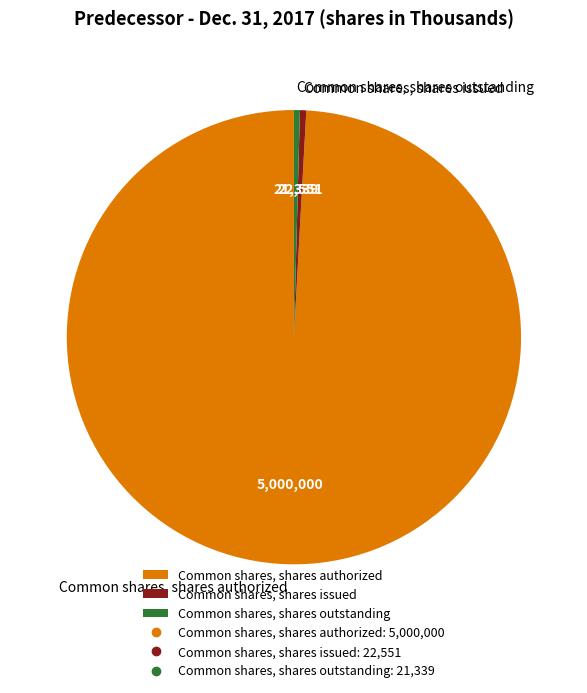

Which slice is the largest?

Common shares, shares authorized